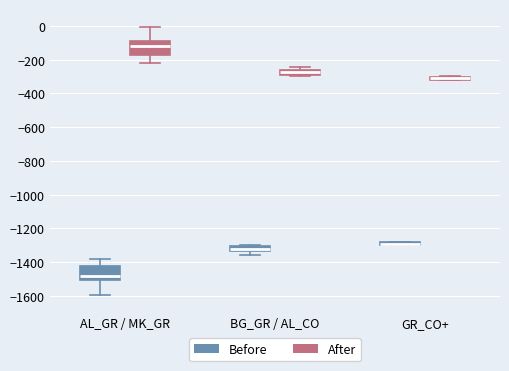

Where is the lower edge of the box for GR_CO+ (After) on the y-axis? The values are not printed on the chart, so give them approximately, as read against the axis.

-320